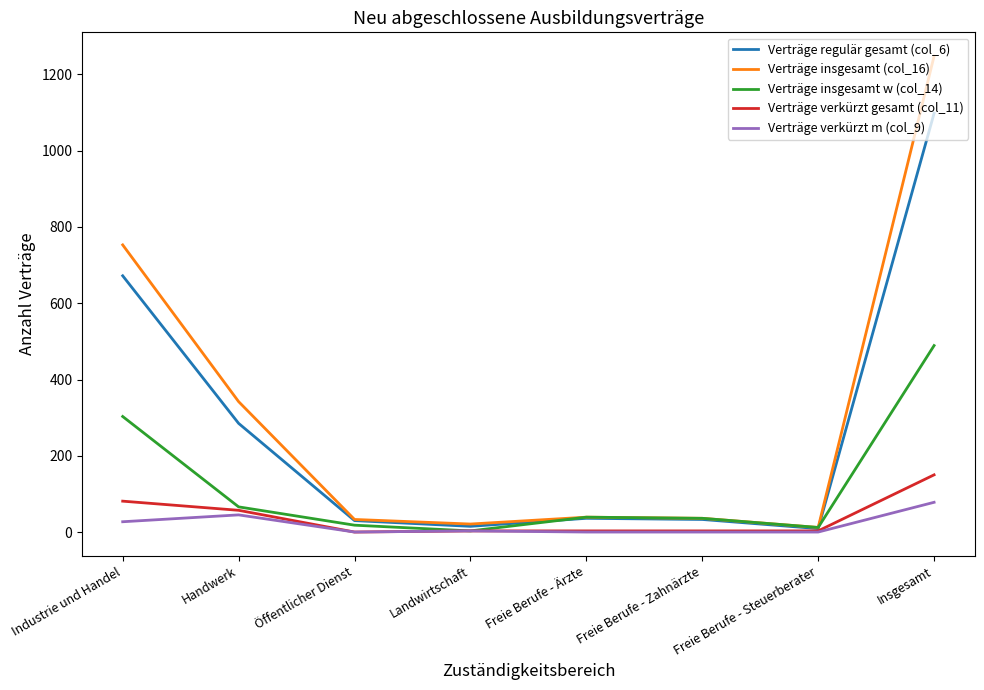

The Verträge regulär gesamt (col_6) series shows 445 at Insgesamt. True or false?

False